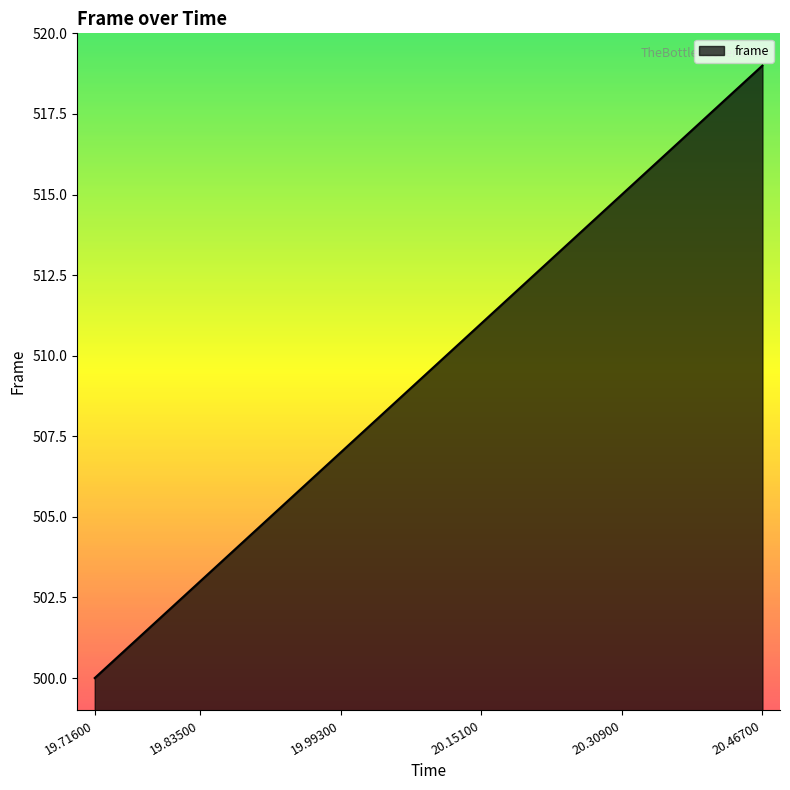

How many distinct data groups are displayed?

1